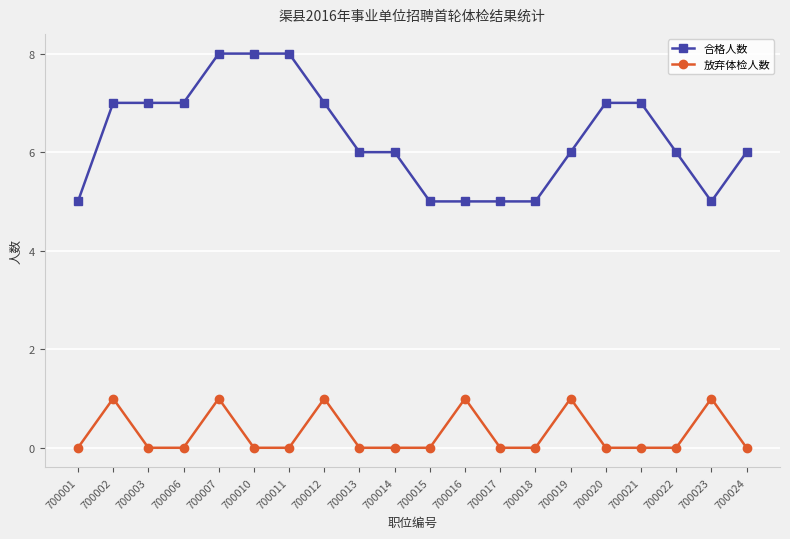

What is the sum of all 放弃体检人数 values?

6